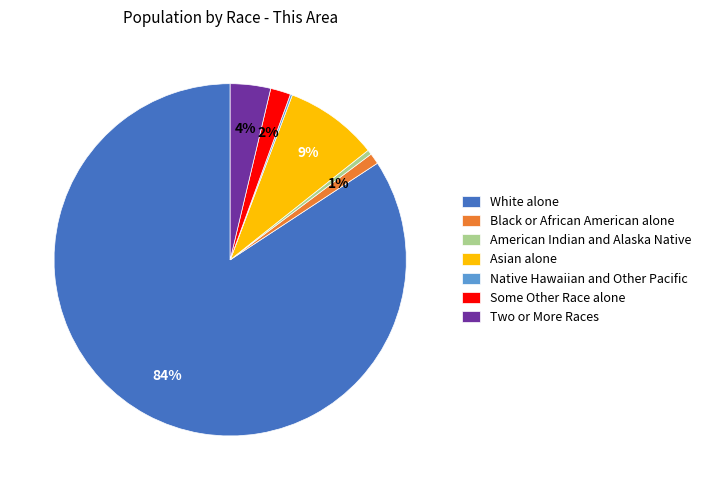

To the nearest percent, what is the combined percentage of Black or African American alone and Asian alone?

10%